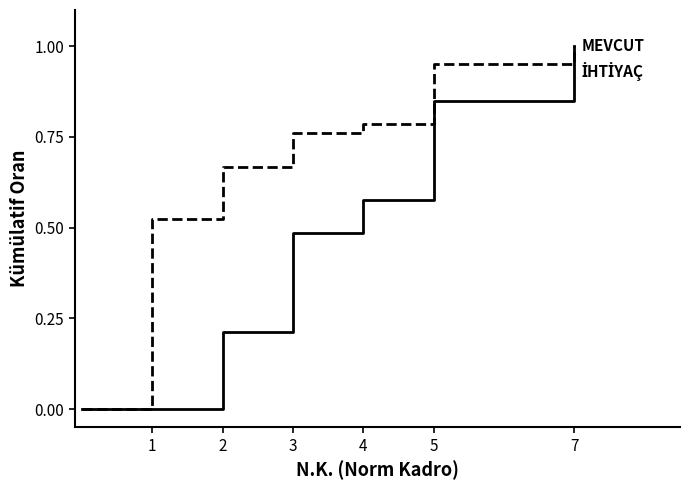

How many lines are shown in the chart?

2